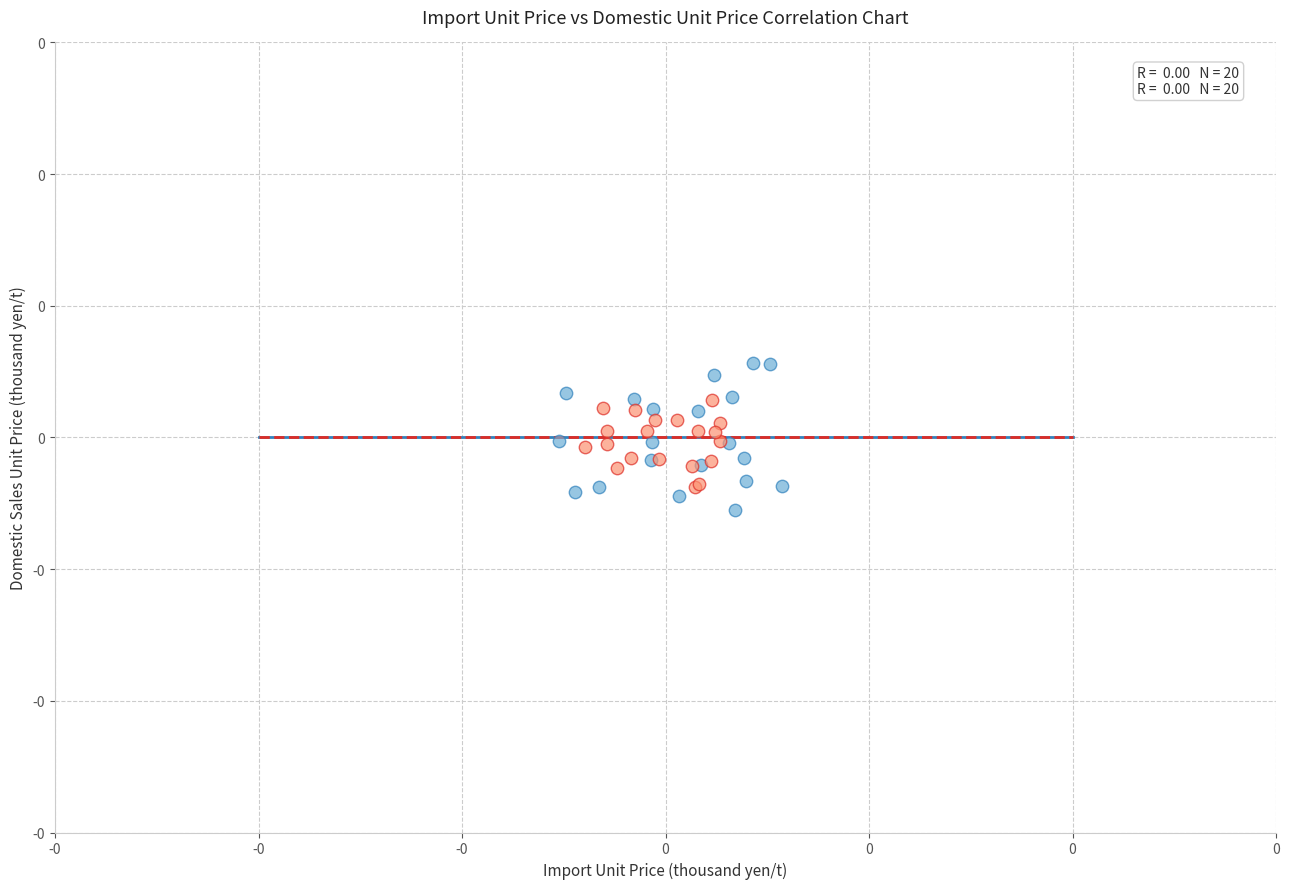

Which series reaches the minimum Y coordinate?

Import Unit Price (col_8)